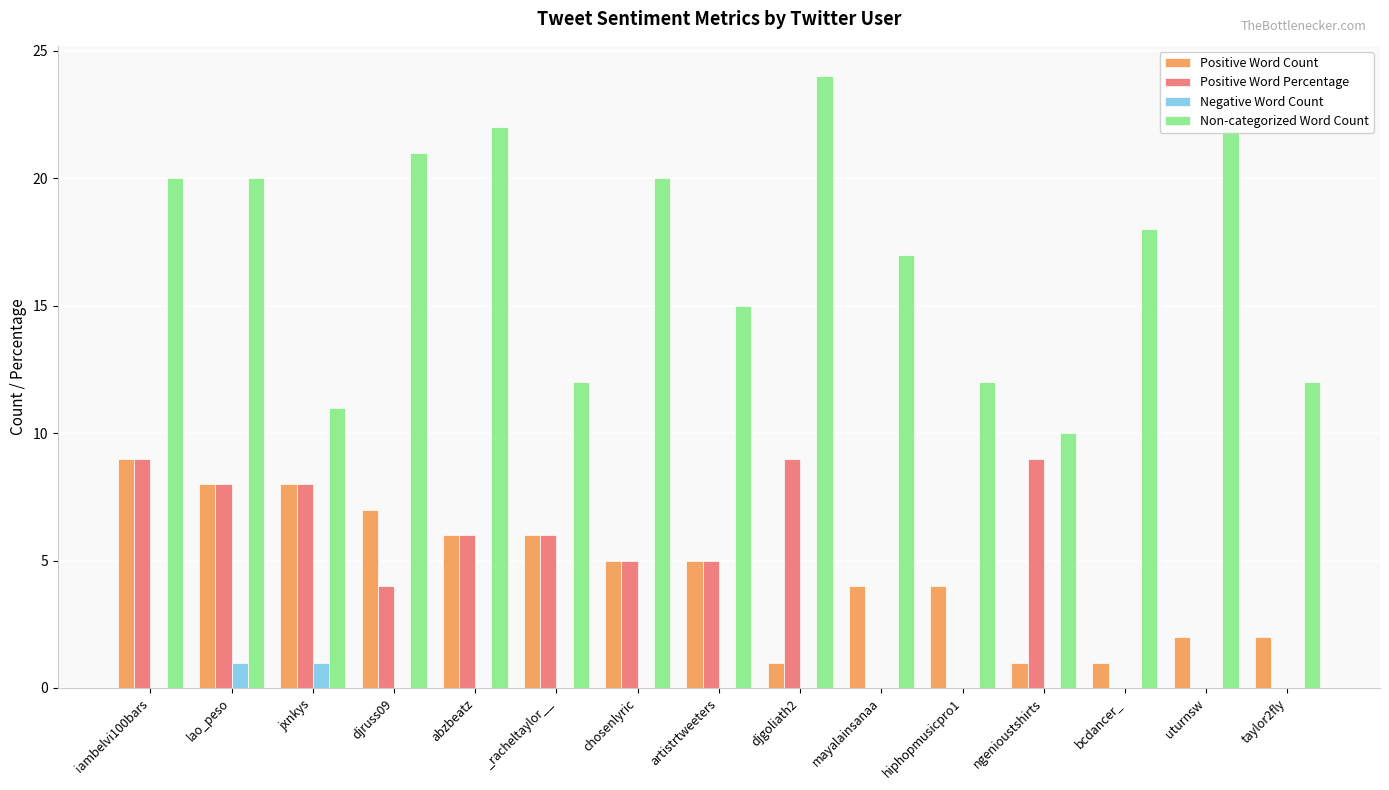

Which category has the highest value across all series?

djgoliath2